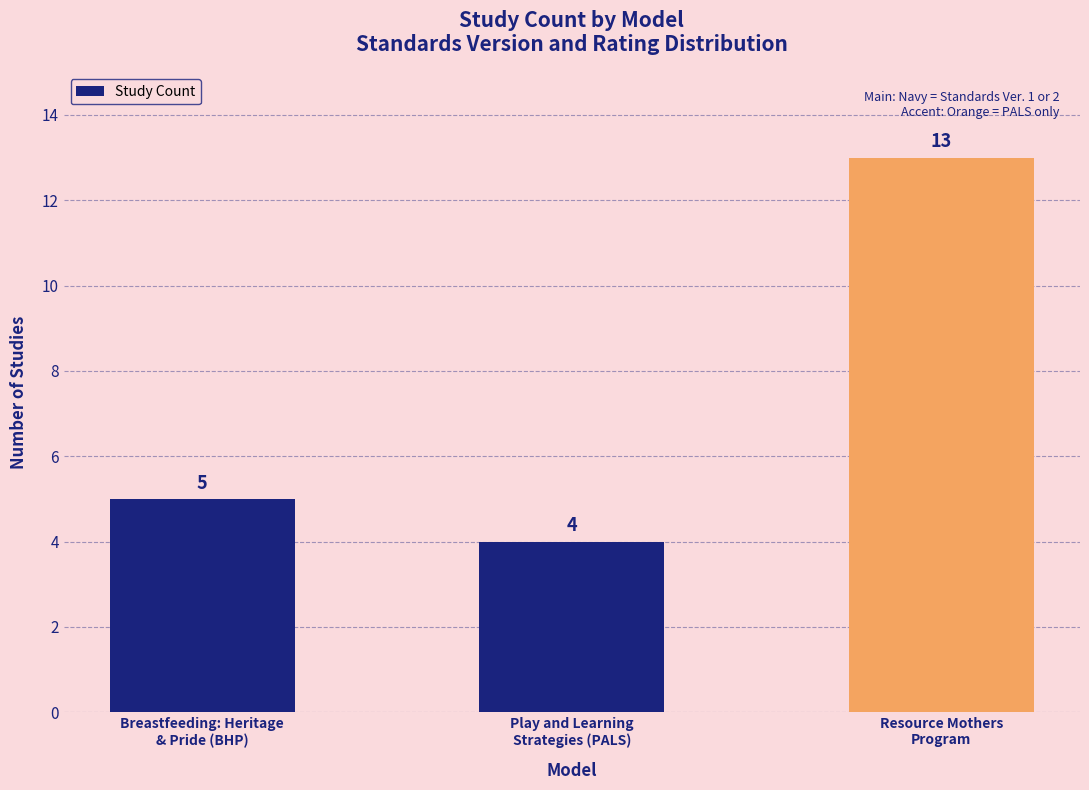

Which category has the highest value across all series?

Resource Mothers
Program